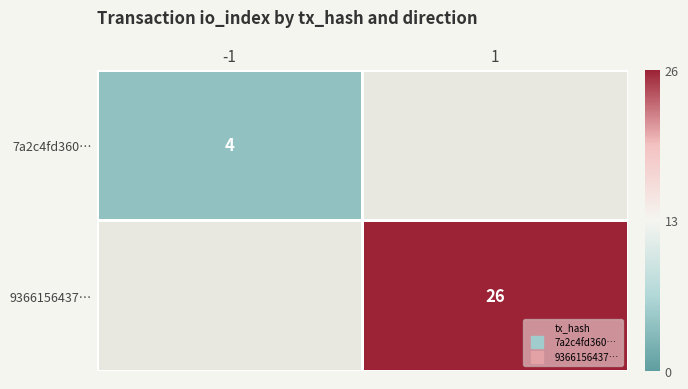

The value of 7a2c4fd360… at 1 is -2. True or false?

False